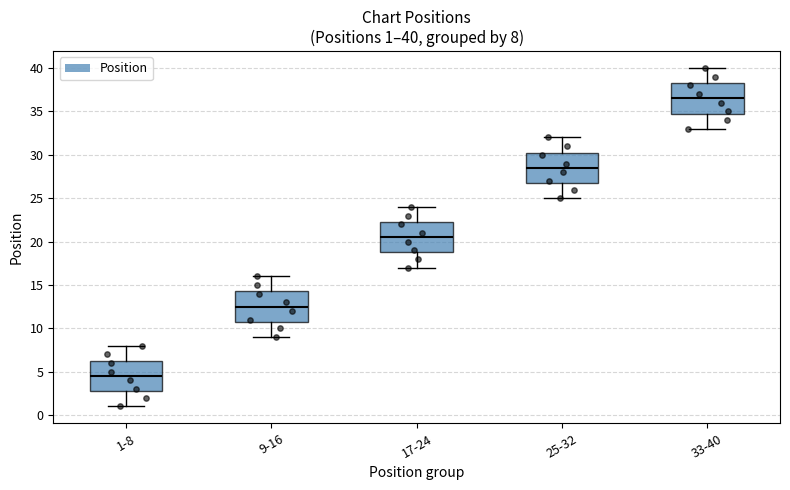

Which box's median line is the lowest?

1-8